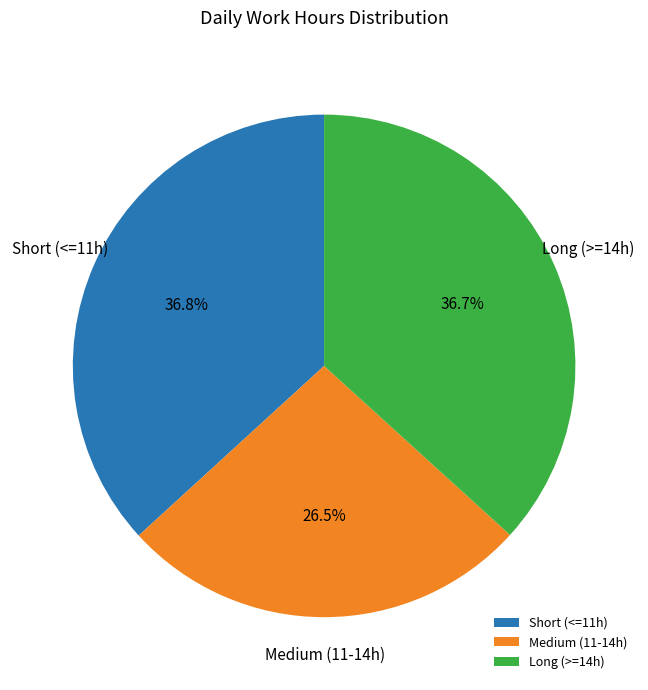

What is the smallest slice in the pie chart?

Medium (11-14h)